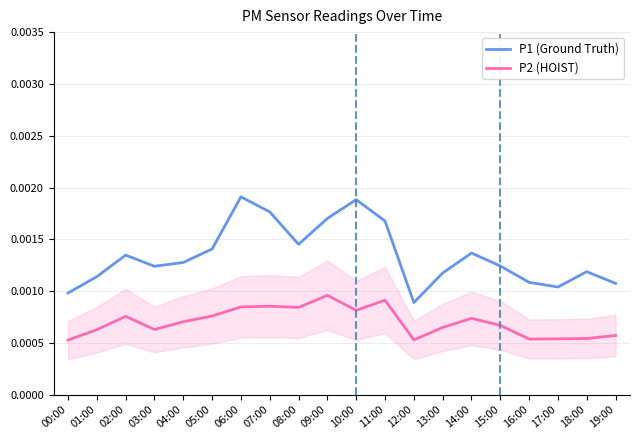

The value of P1 (Ground Truth) at 07:00 is 0.0. True or false?

True